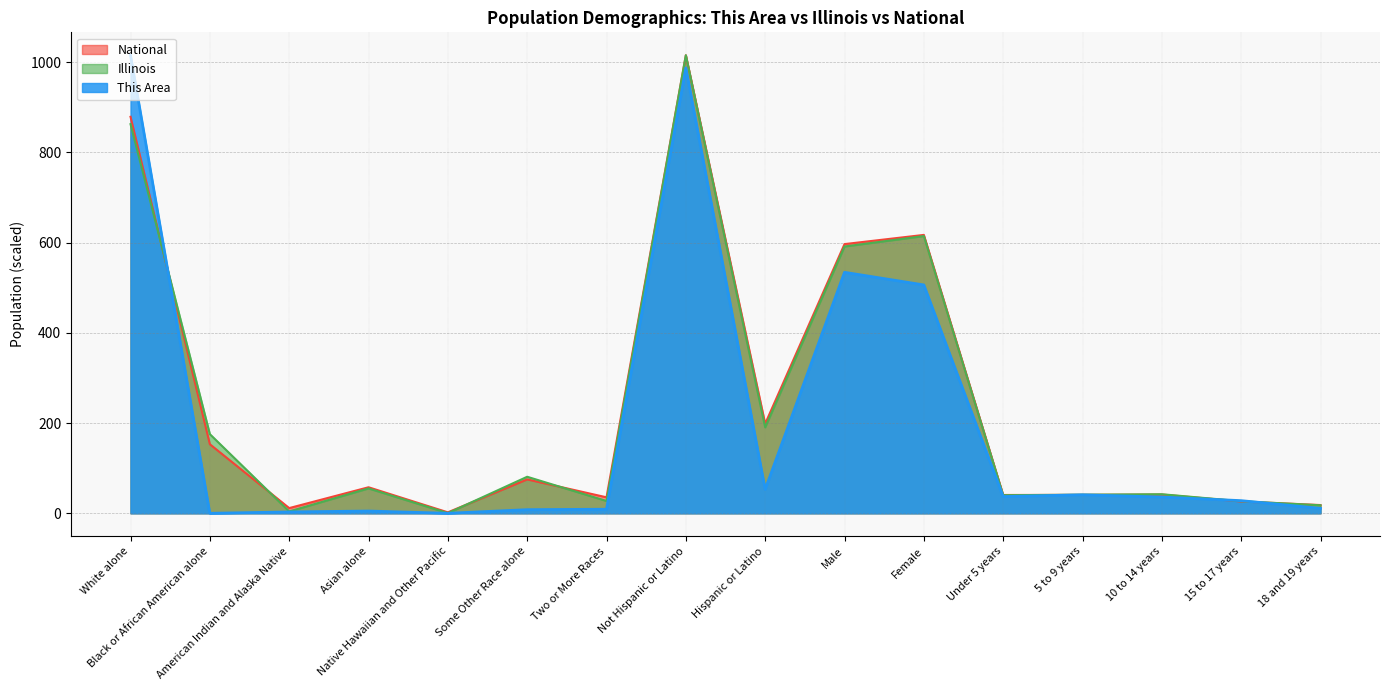

Which series has the largest range (max minus min)?

This Area